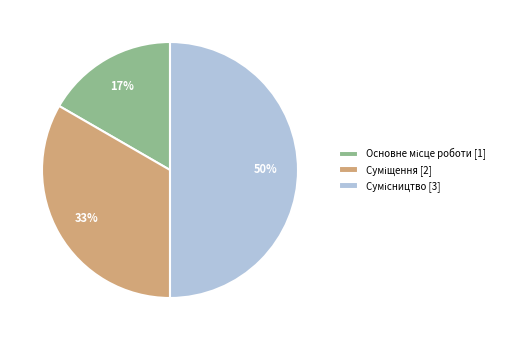

To the nearest percent, what is the average slice percentage?

33%